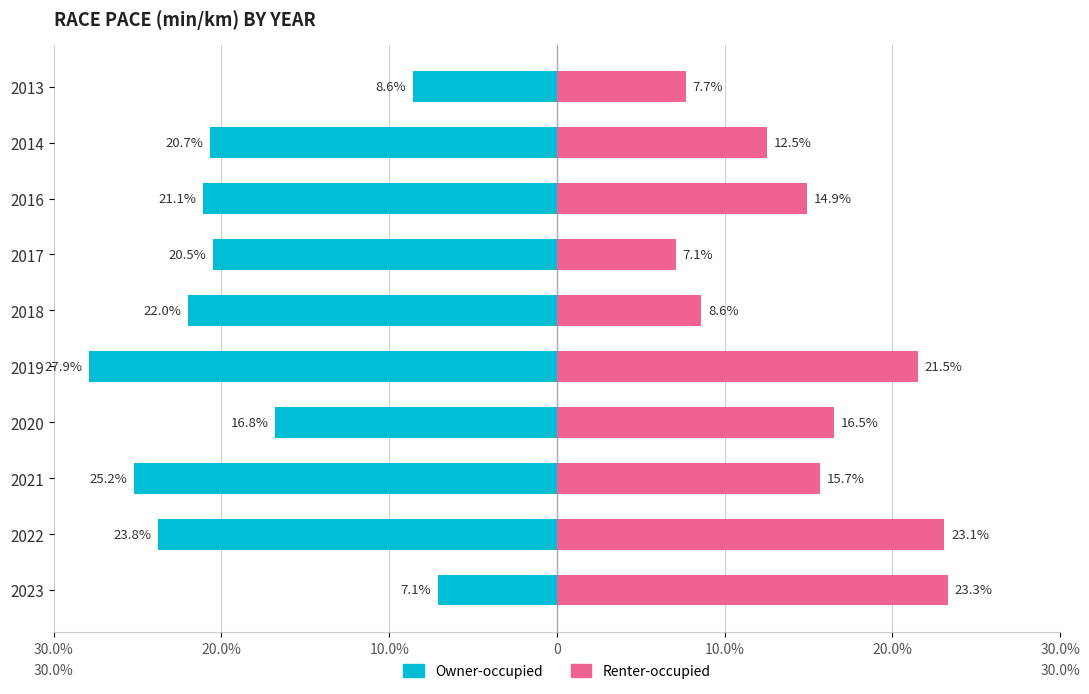

Does the chart contain any negative values?

Yes